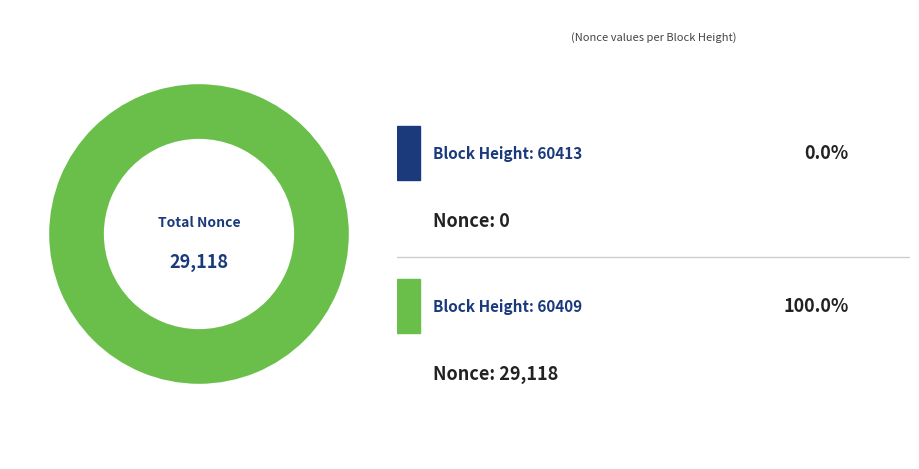

Is it true that 60413 is 10% of the pie?

False